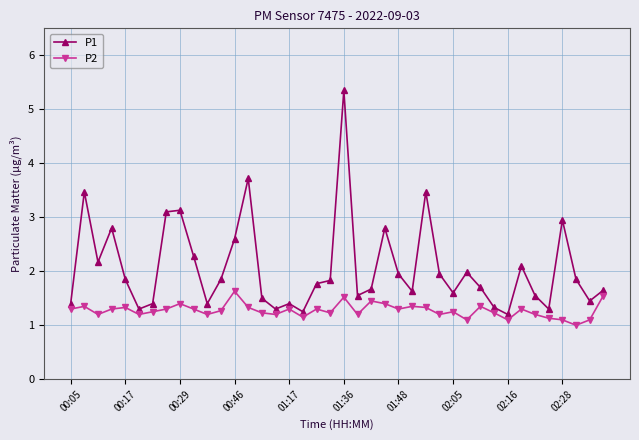

Which series has the widest spread of values?

P1